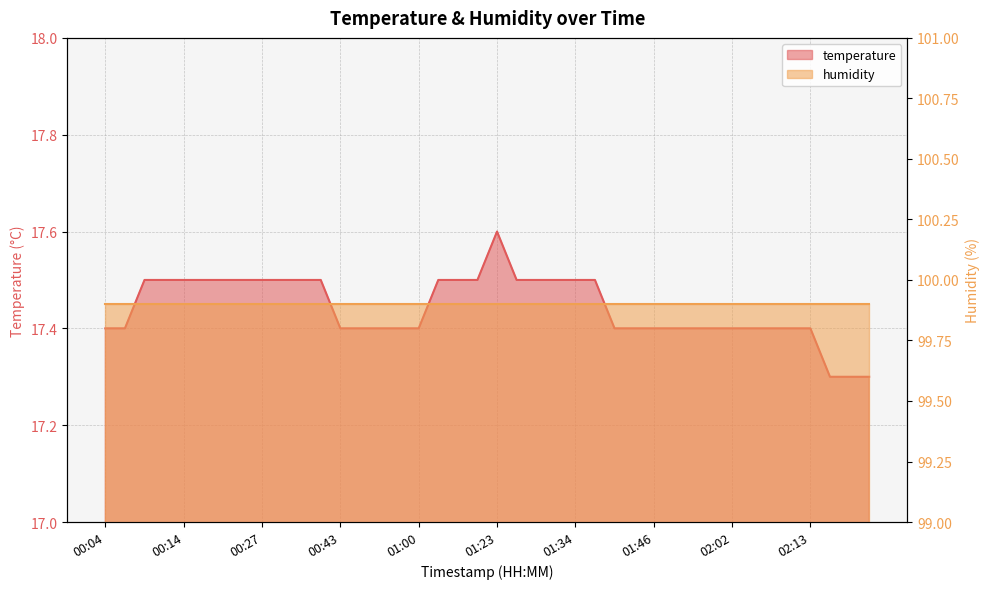

Which category has the highest value across all series?

01:23